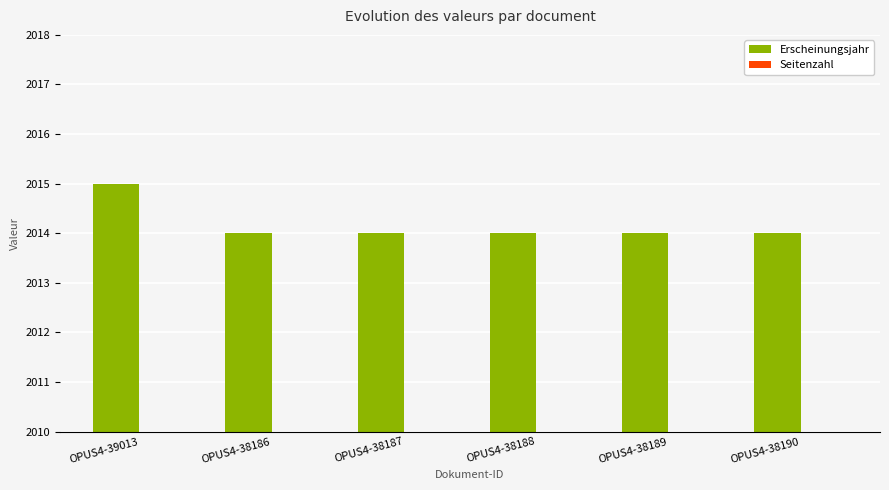

What is the difference between the maximum and minimum values in the Erscheinungsjahr series?

1